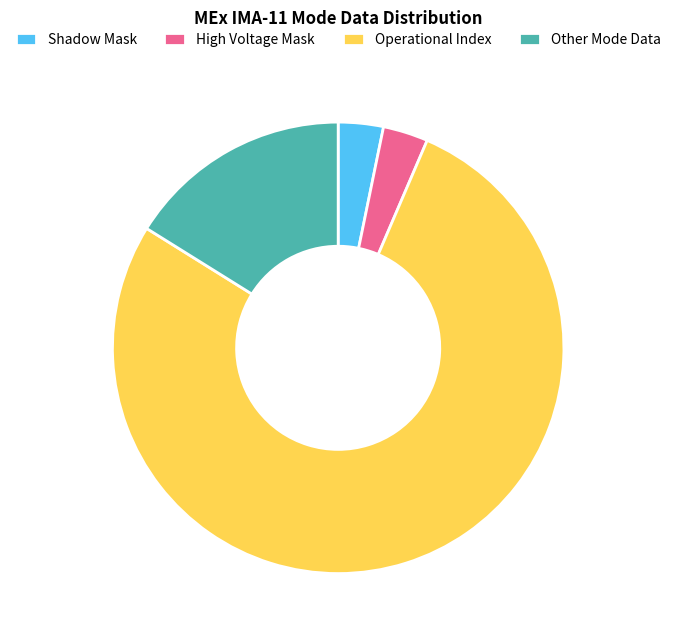

How many slices are in this pie chart?

4